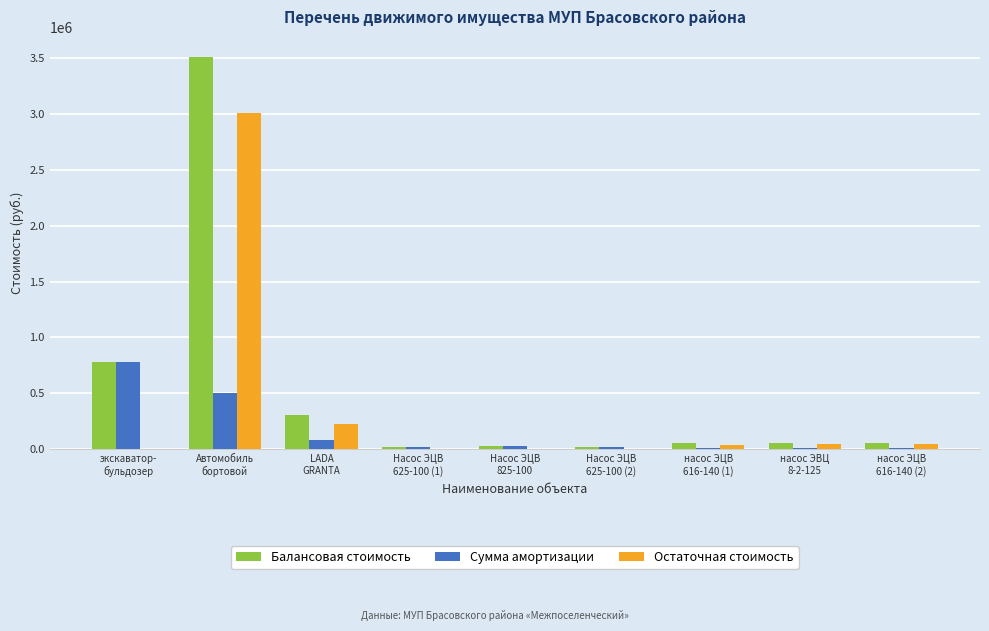

Which series has the largest total across all categories?

Балансовая стоимость